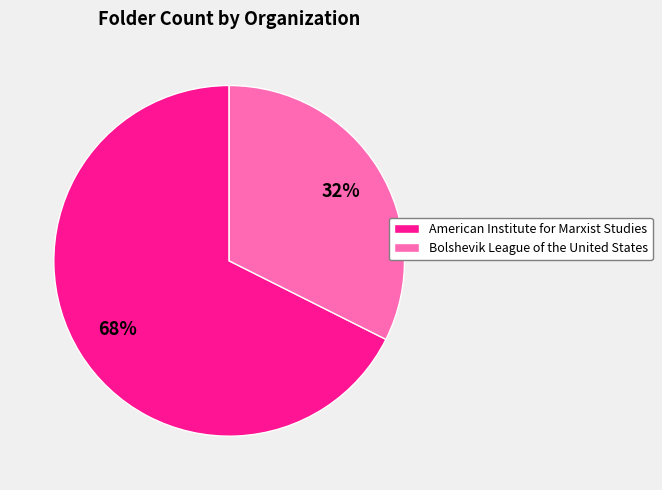

What is the largest slice in the pie chart?

American Institute for Marxist Studies